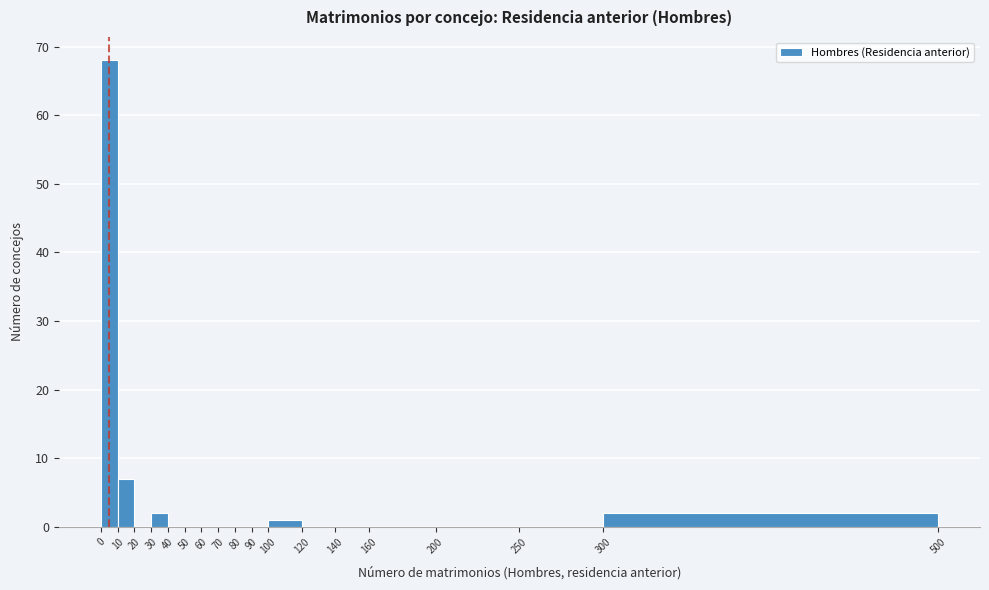

Reading left to right, list every bar in this chart as the range it spans on the x-axis followed by its height. The values are not printed on the chart, so give them approximately, as read against the axis.

0 to 10: 68
10 to 20: 7
20 to 30: 0
30 to 40: 2
40 to 50: 0
50 to 60: 0
60 to 70: 0
70 to 80: 0
80 to 90: 0
90 to 100: 0
100 to 120: 1
120 to 140: 0
140 to 160: 0
160 to 200: 0
200 to 250: 0
250 to 300: 0
300 to 500: 2